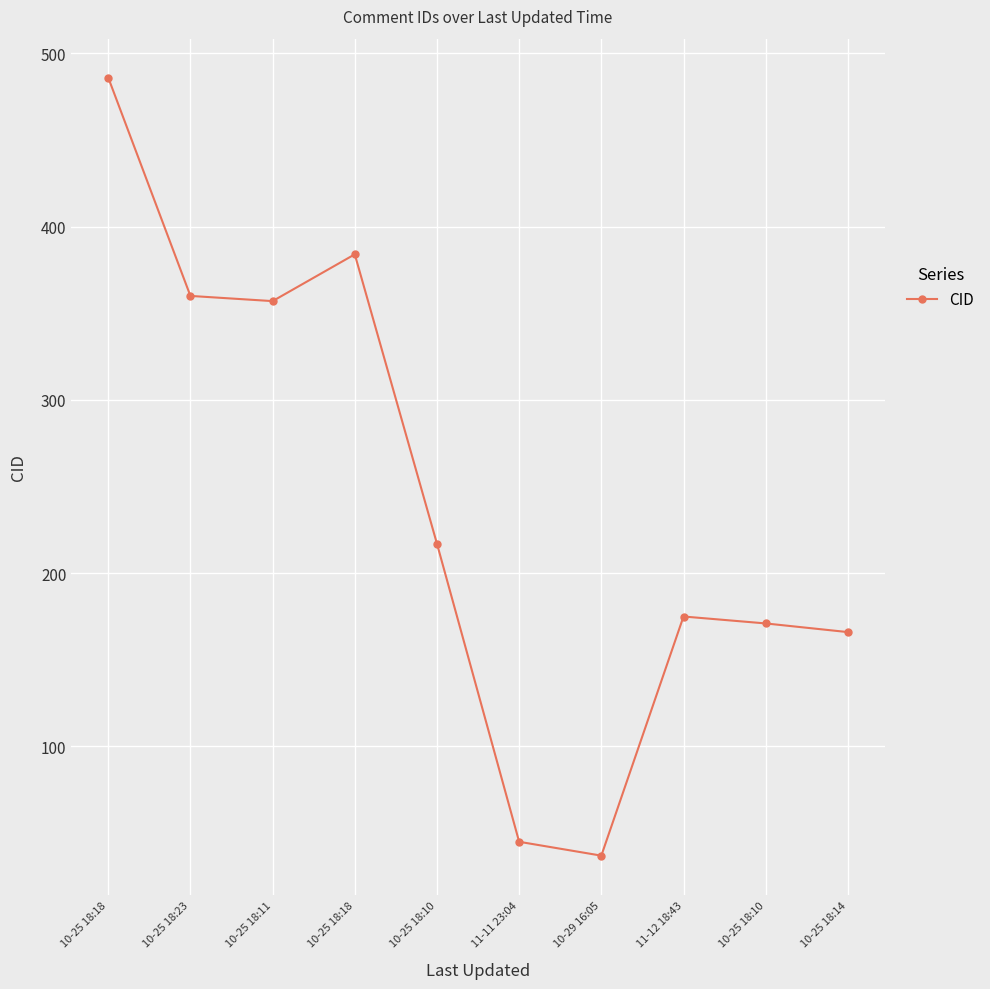

How many lines are shown in the chart?

1